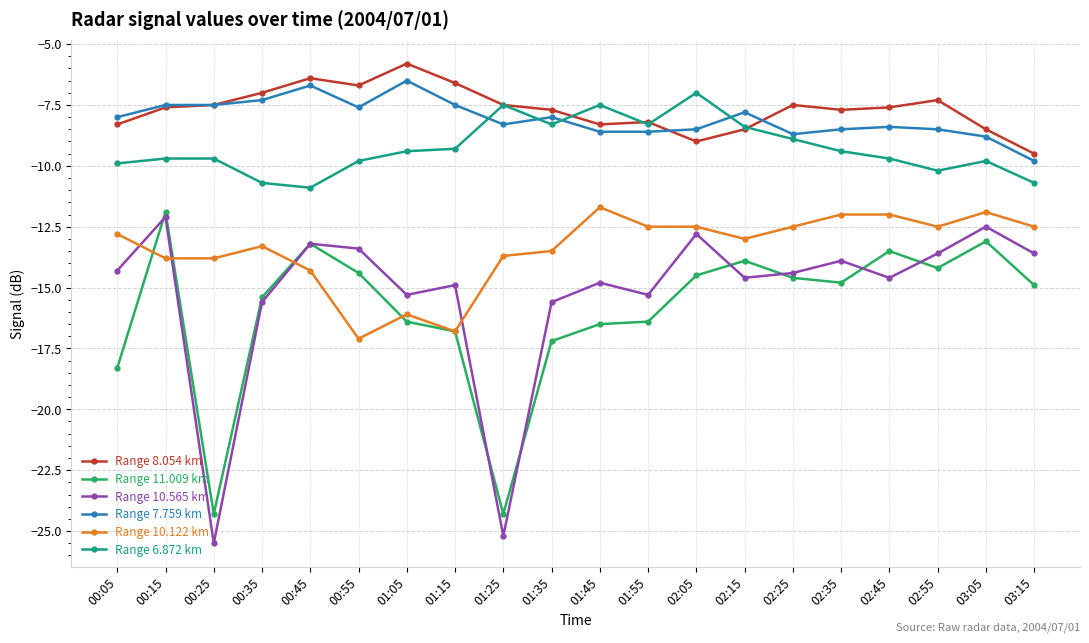

Is it true that Range 10.565 km equals -15.6 at 00:35?

True